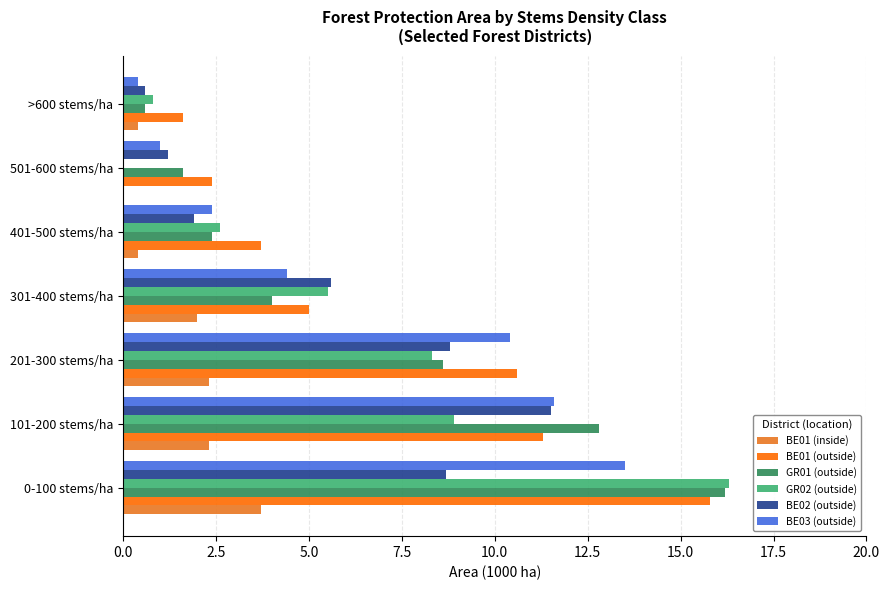

The GR02 (outside) series shows 16.3 at 0-100 stems/ha. True or false?

True